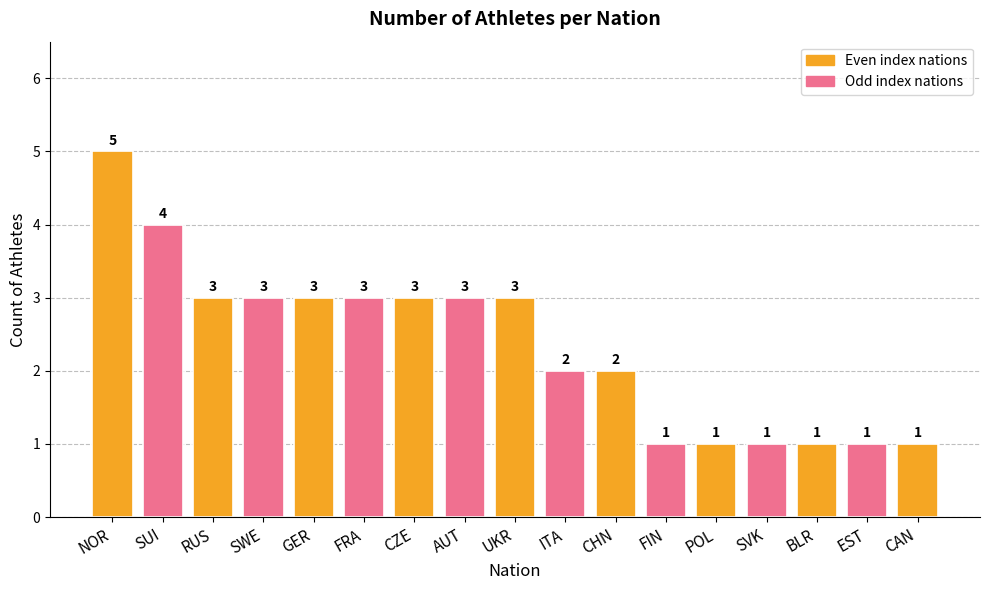

How many categories are shown in the chart?

17